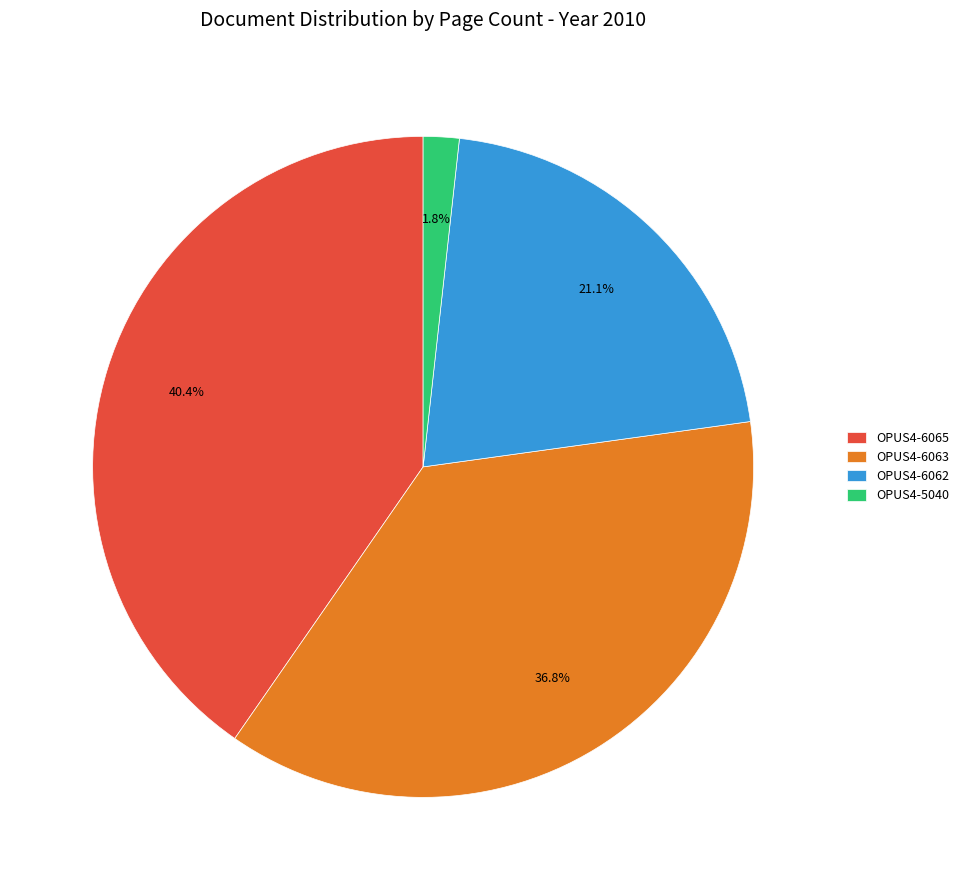

What is the largest slice in the pie chart?

OPUS4-6065